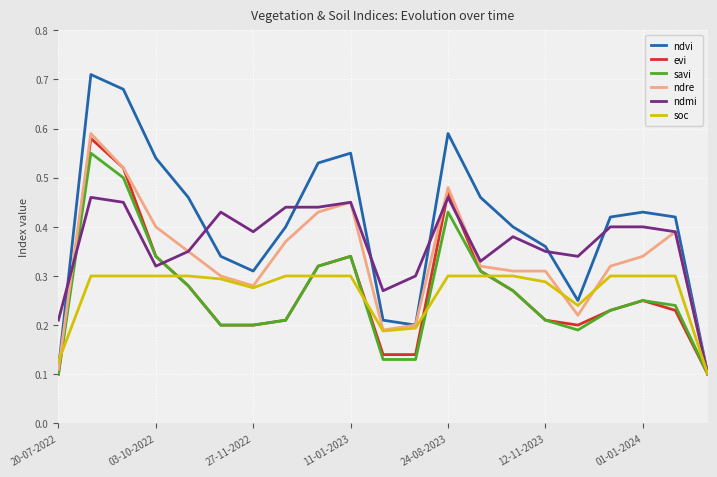

Which series has the largest total across all categories?

ndvi